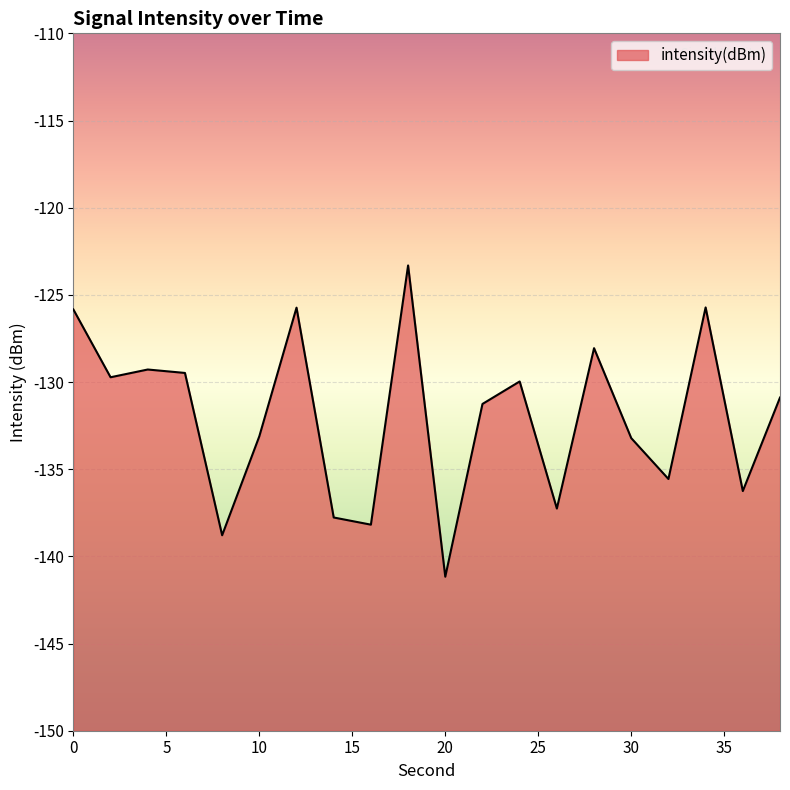

How many values are below -130?

11